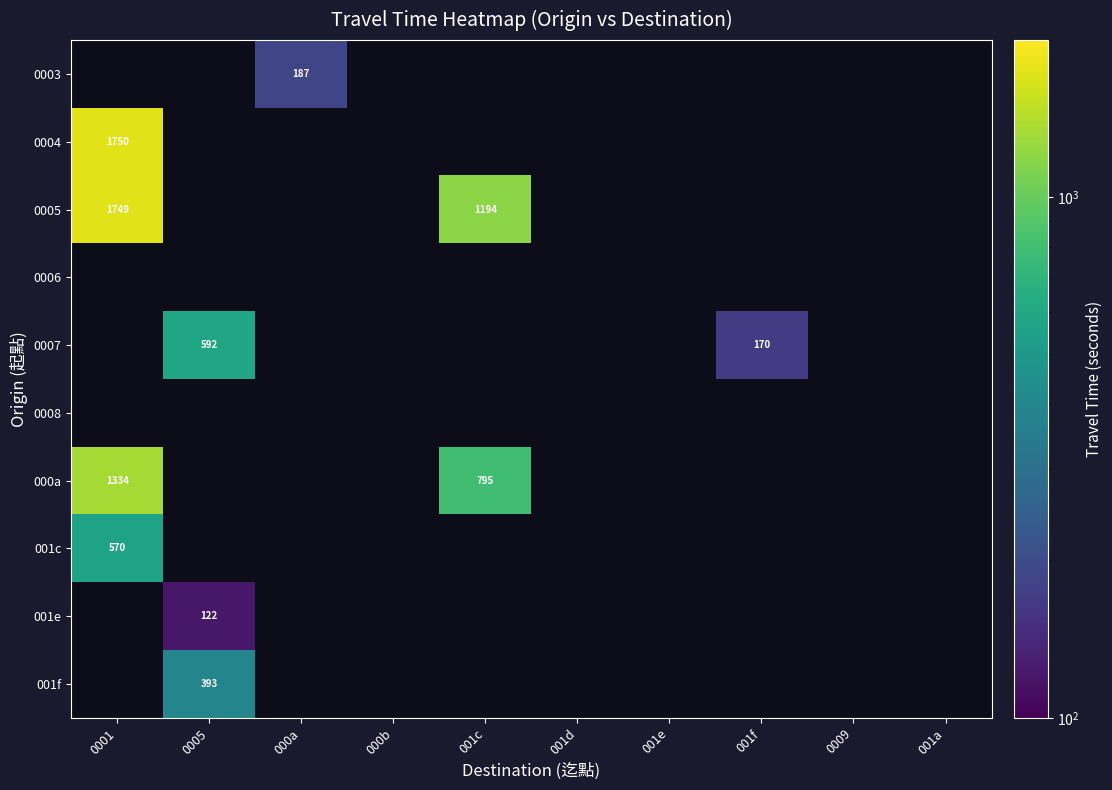

What is the maximum value shown in the chart?

1750.0